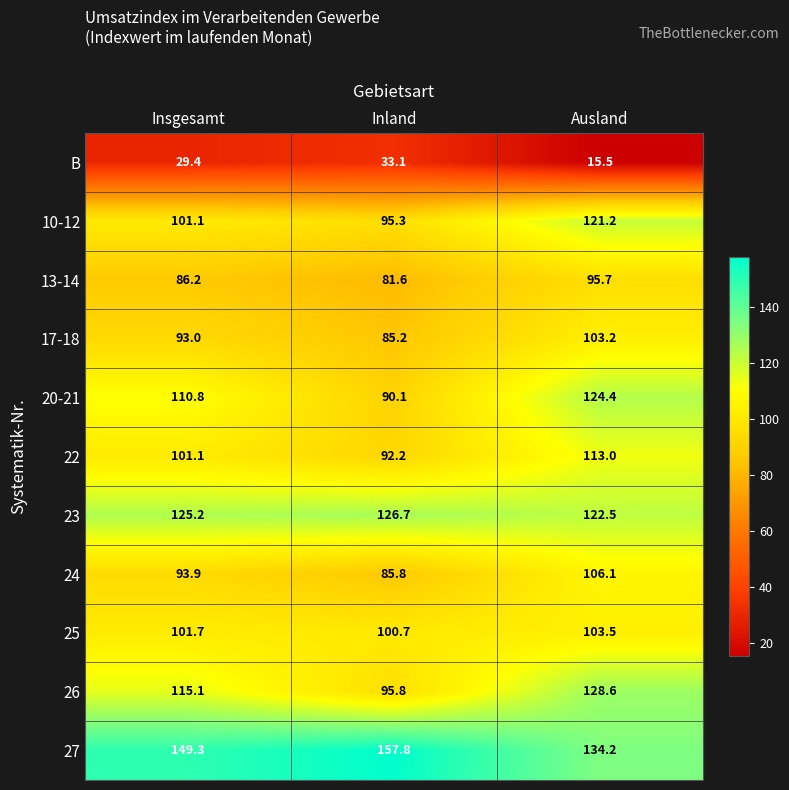

True or false: 23 has a value of 215.4 at Inland.

False